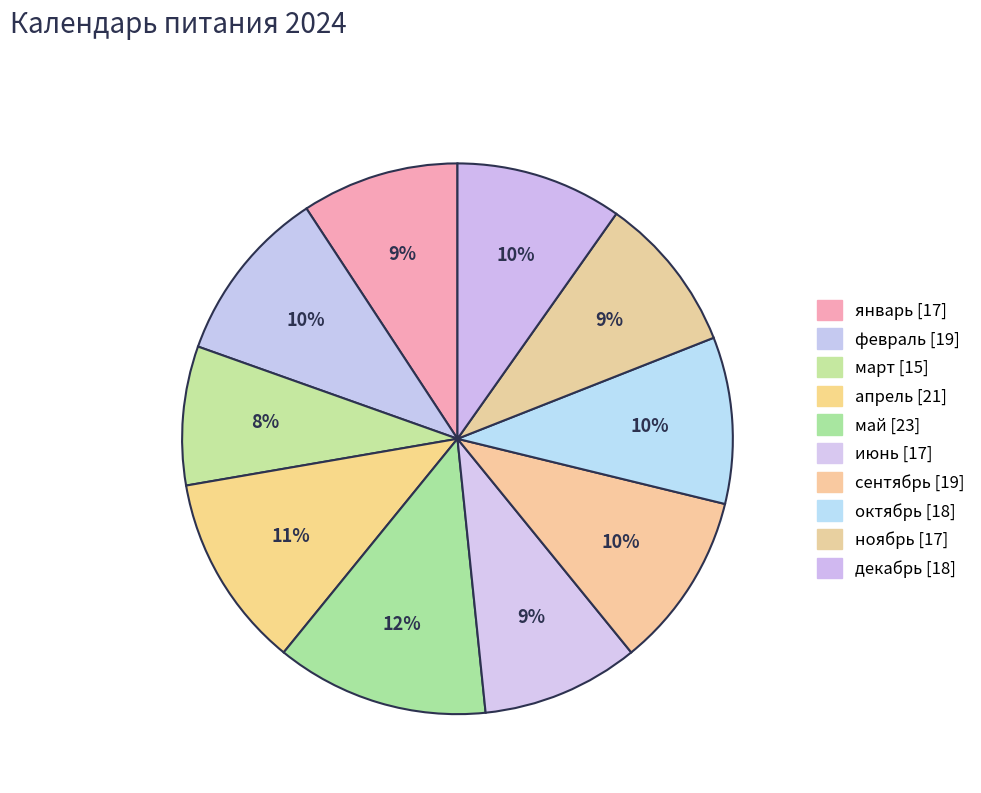

Count the number of slices in the pie.

10